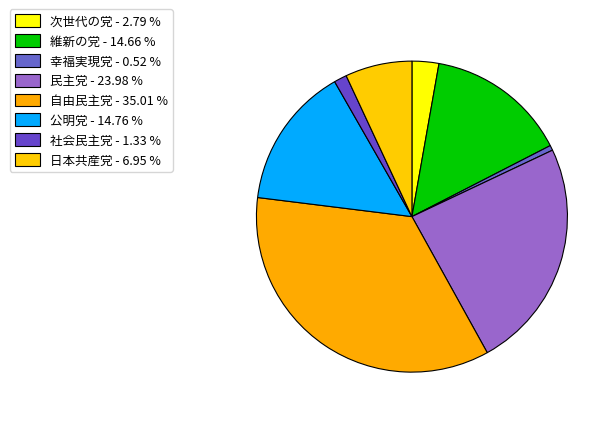

To the nearest percent, what is the average slice percentage?

12%